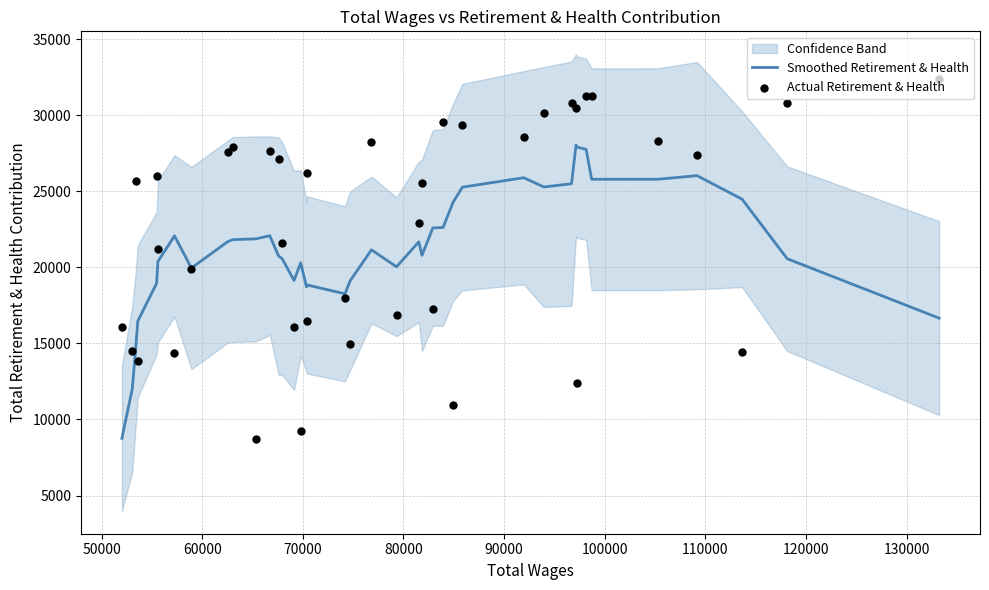

What is the minimum value for Smoothed Retirement & Health?

8758.4